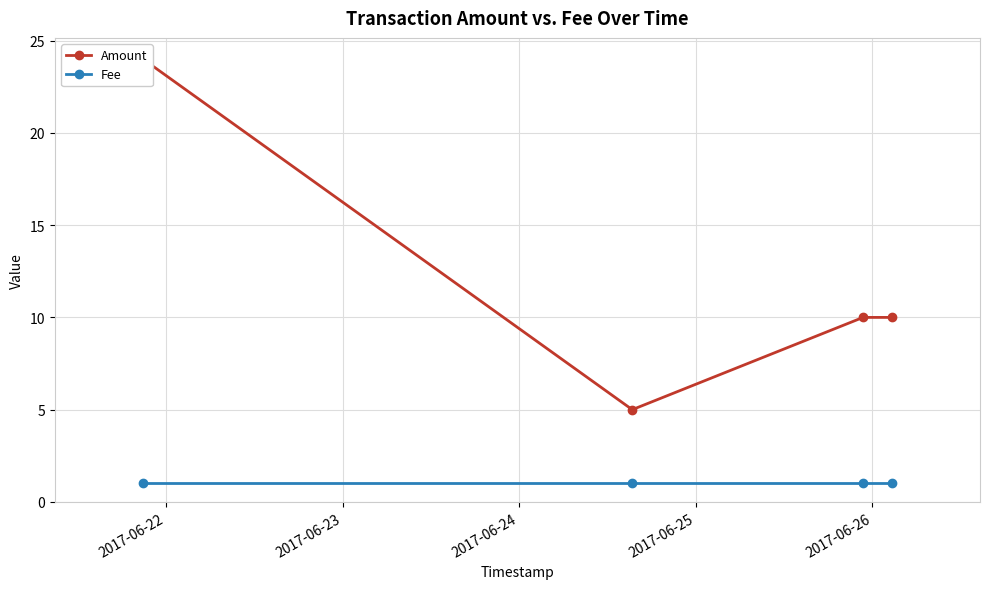

Rank the series by their average value, from highest to lowest.

Amount, Fee